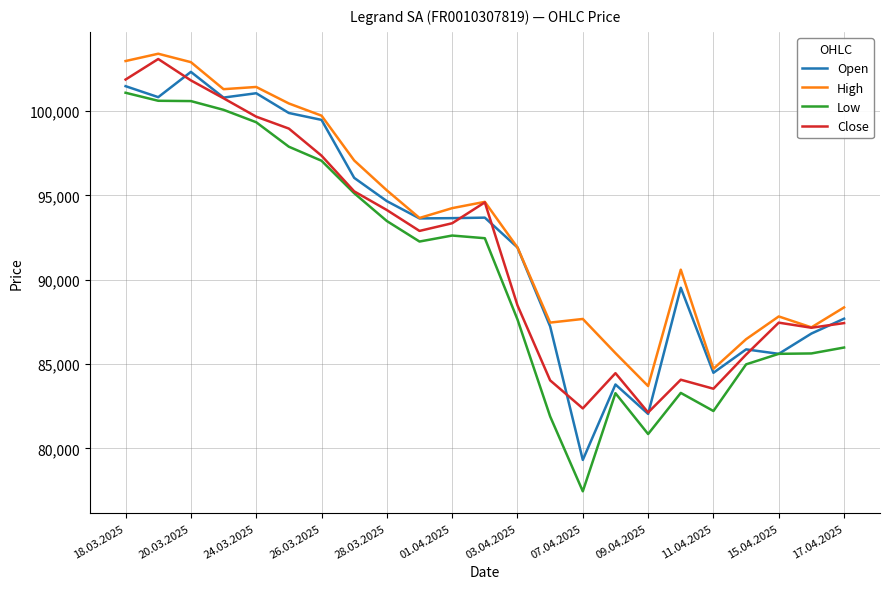

Which series has the widest spread of values?

Low